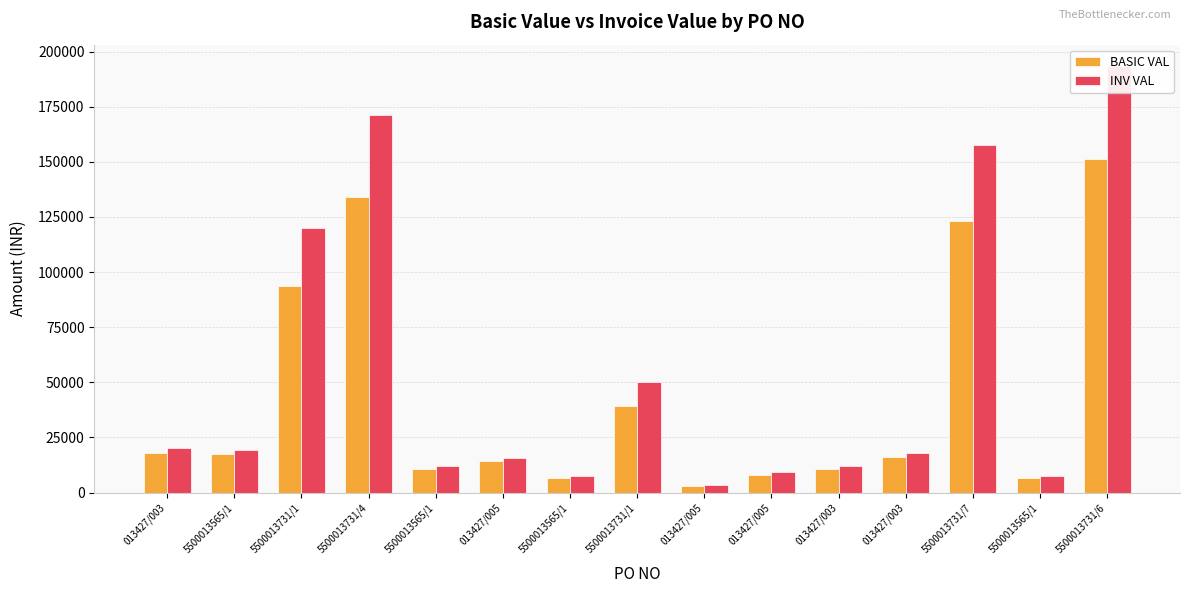

Does the chart contain any negative values?

No